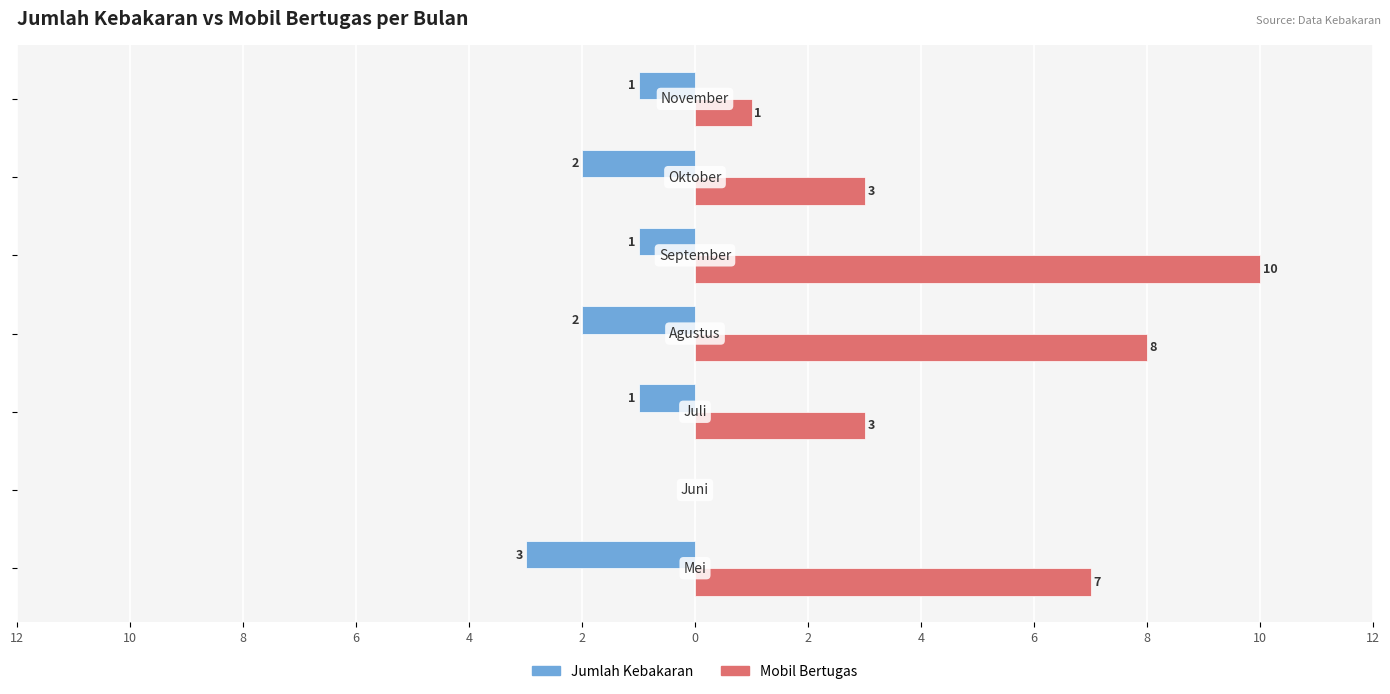

What are all the series names shown in the legend?

Jumlah Kebakaran, Mobil Bertugas